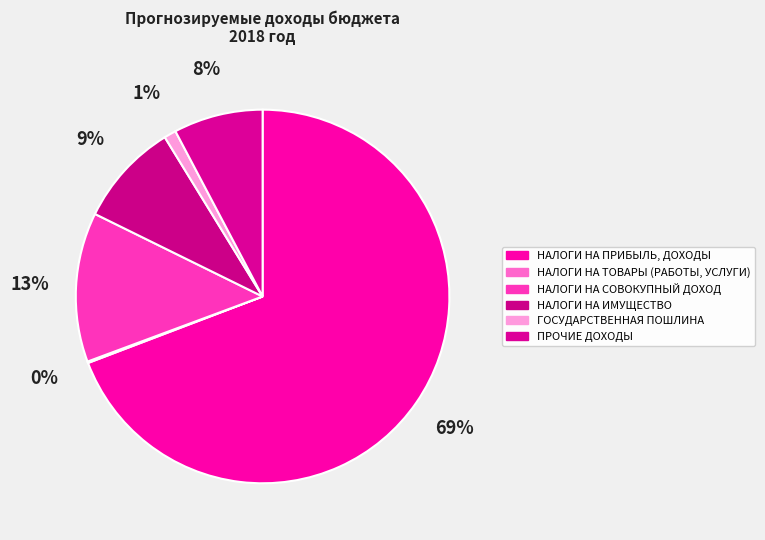

Does НАЛОГИ НА ПРИБЫЛЬ, ДОХОДЫ represent more than half of the total?

Yes